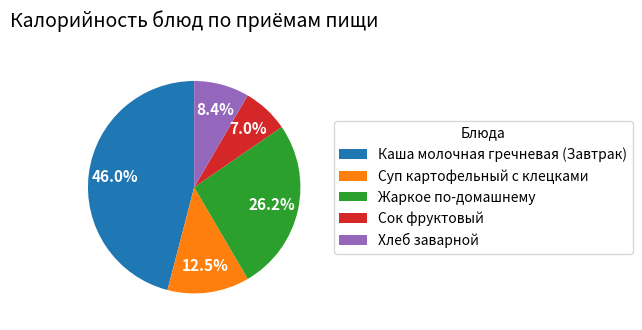

The Хлеб заварной slice represents 8% of the pie. True or false?

True